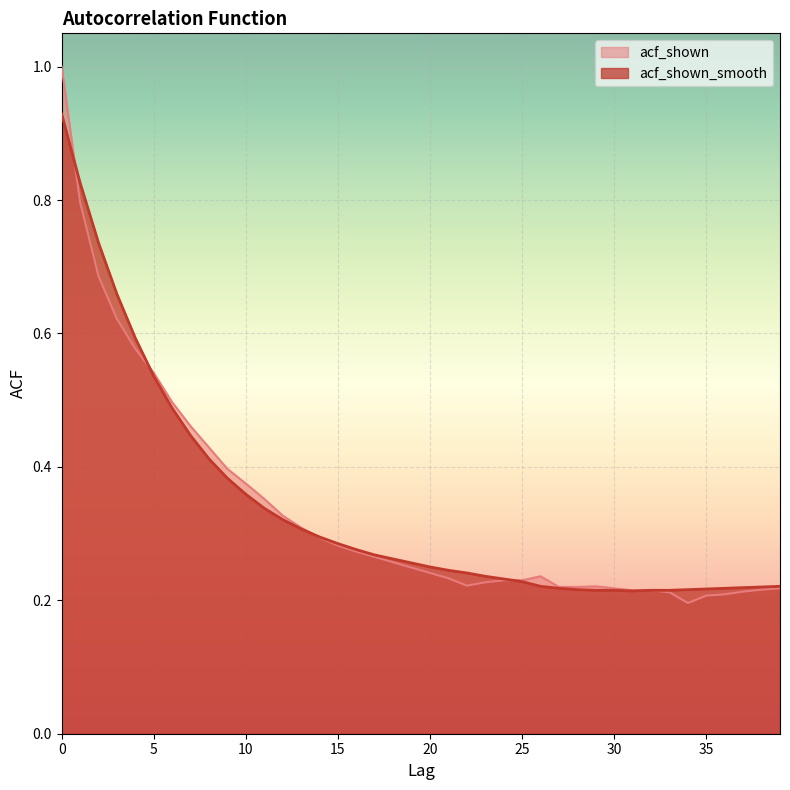

Where is acf_shown nearest to the value 0?

34